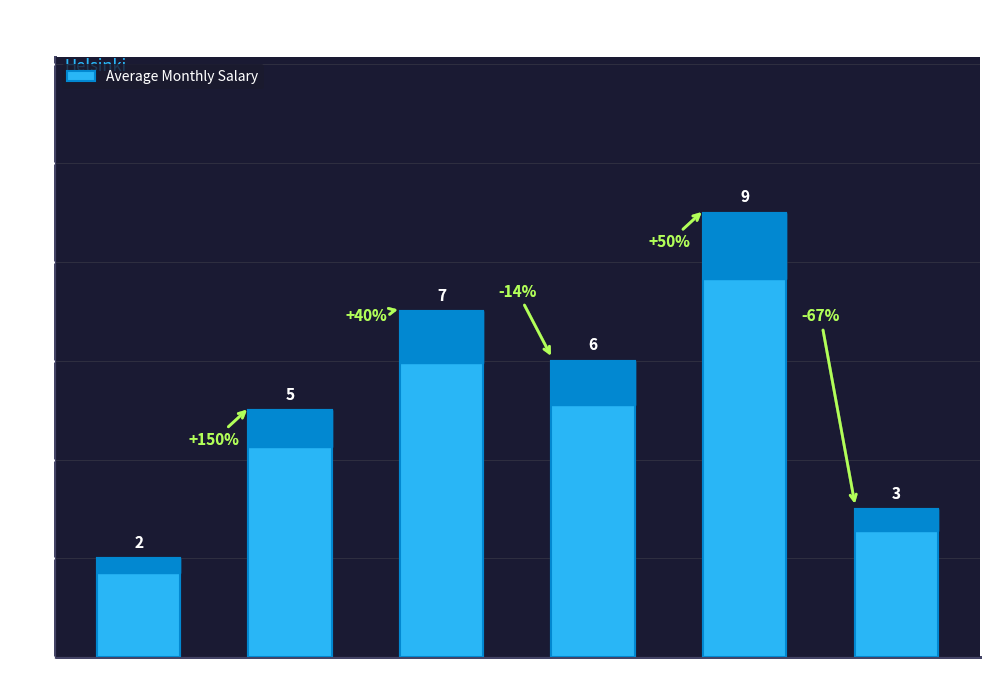

Reading left to right, list all the values displayed in this chart.

2	5	7	6	9	3